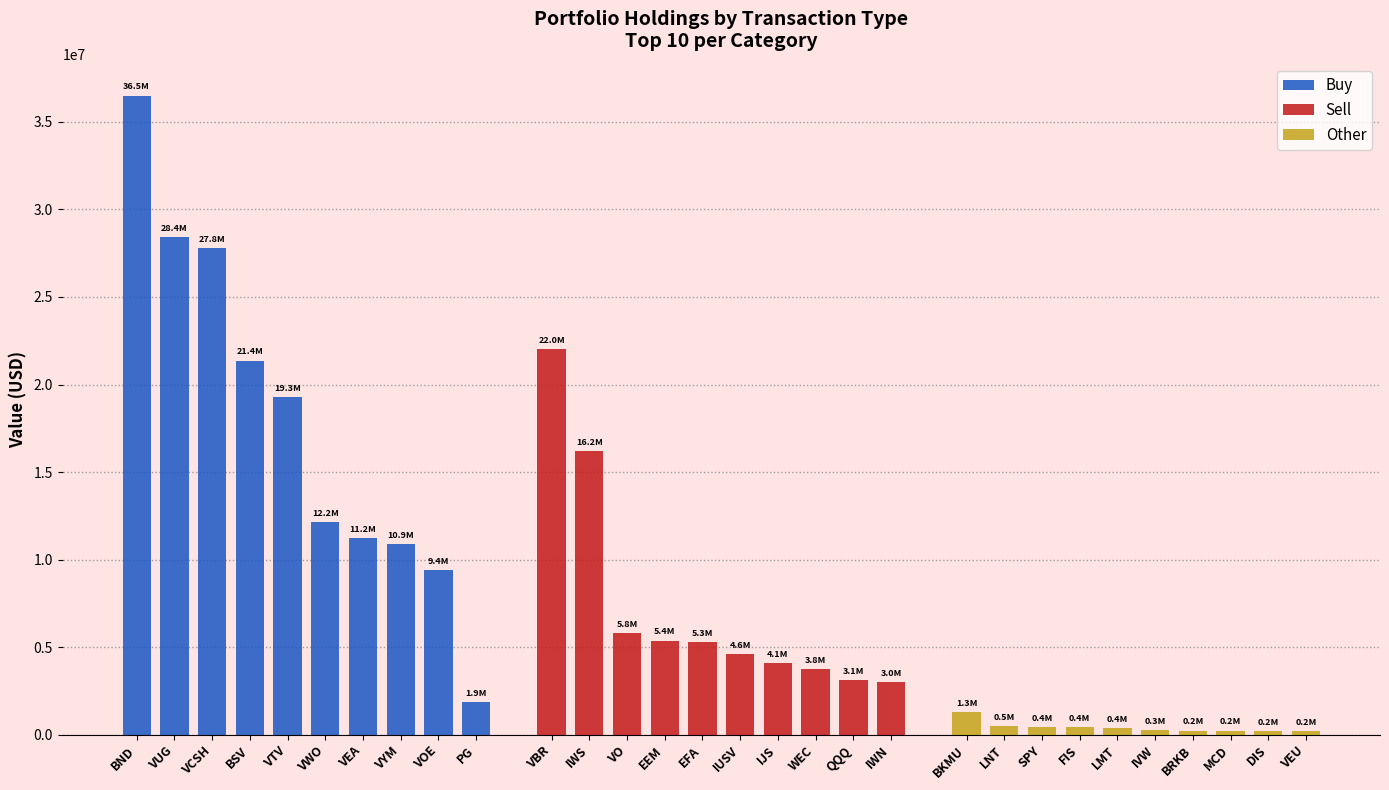

What is the label of the 8th bar from the left?

VYM